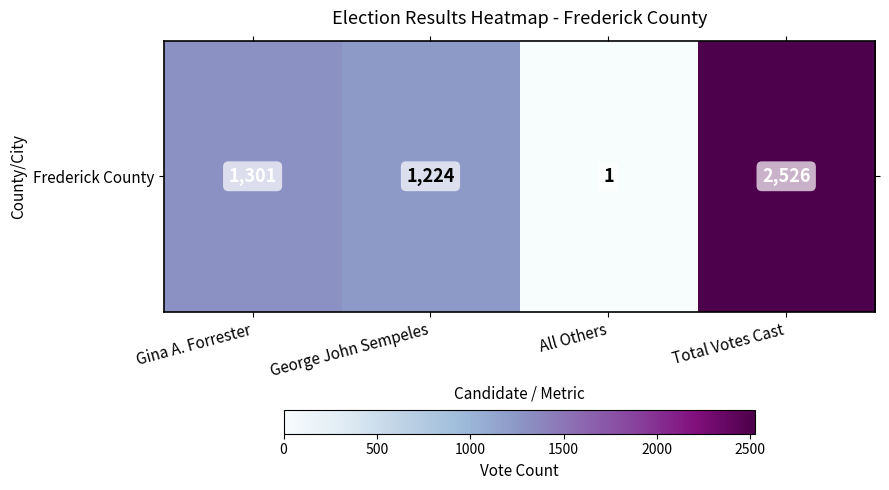

How many categories are shown in the chart?

4